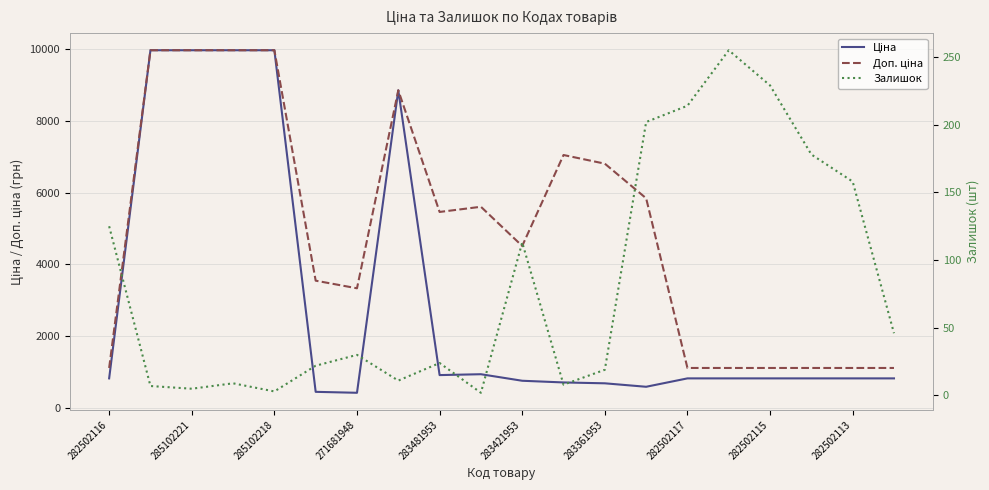

What is the sum of all Ціна values?

59913.4